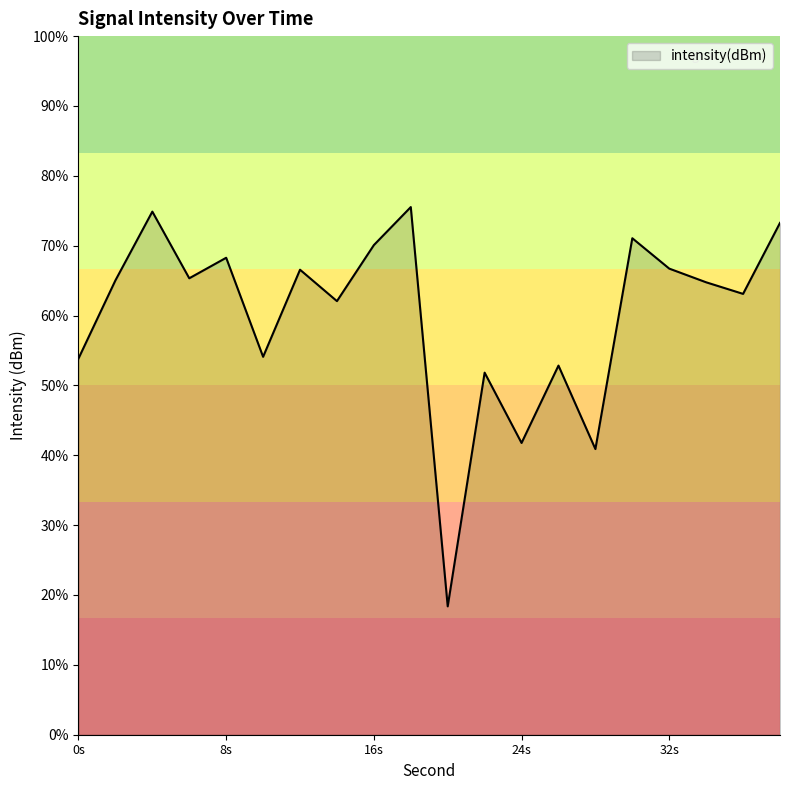

At which category does the data reach its first local valley?

6